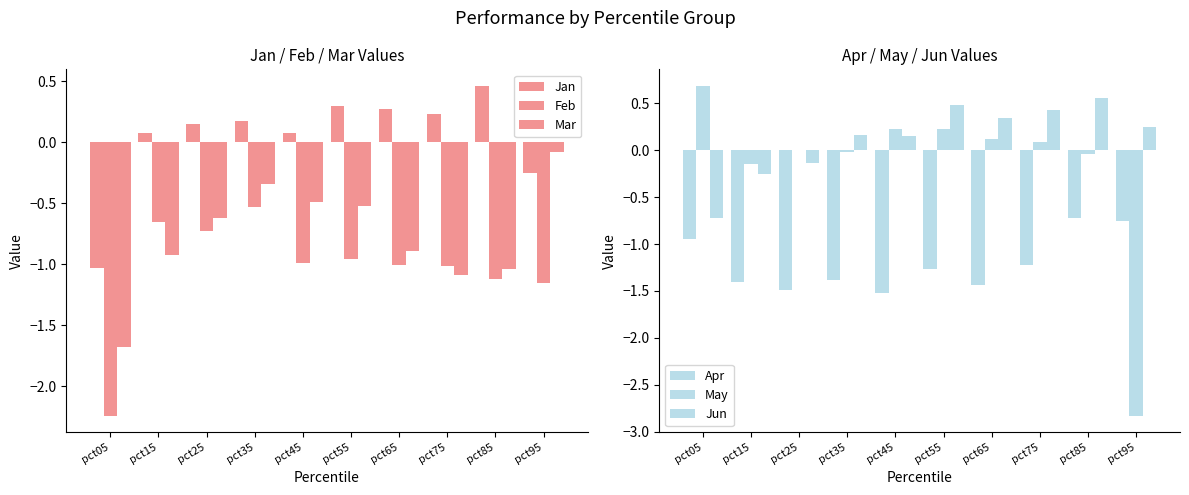

What is the total value across all series at pct45?

-2.5